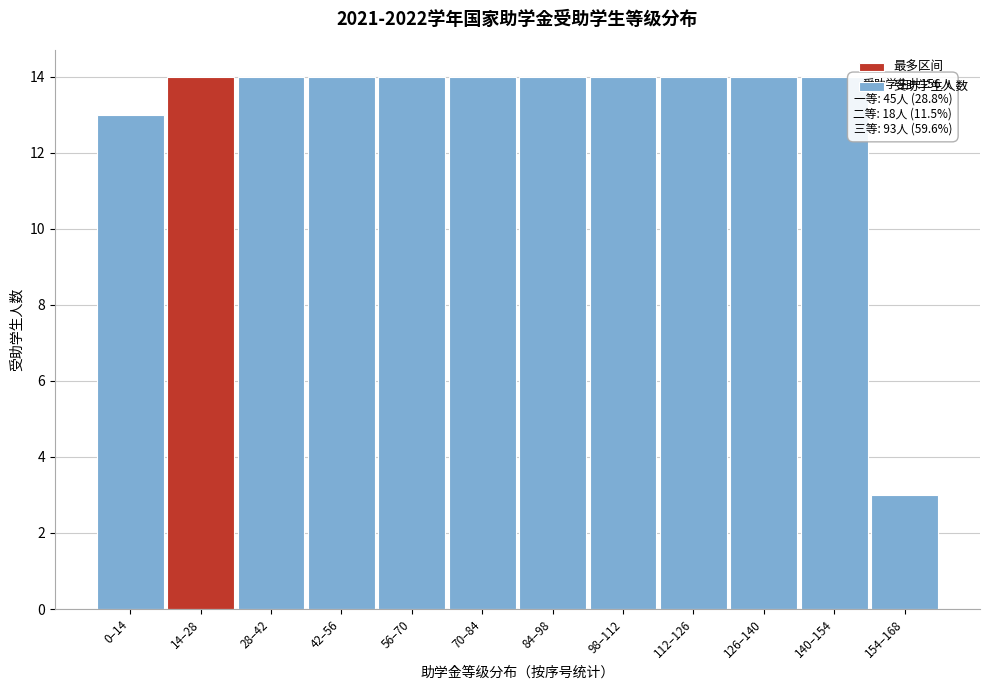

Reading left to right, extract all data points from this chart.

0–14=13	14–28=14	28–42=14	42–56=14	56–70=14	70–84=14	84–98=14	98–112=14	112–126=14	126–140=14	140–154=14	154–168=3